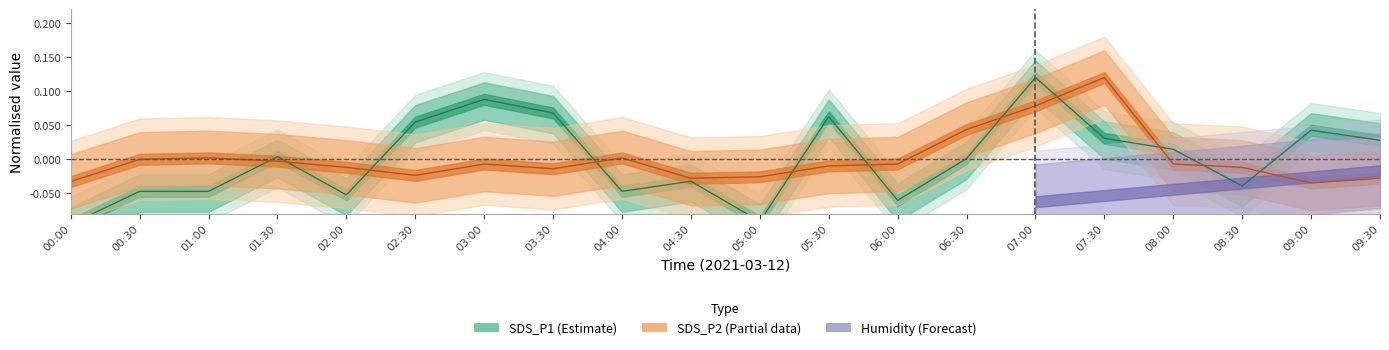

What is the spread (max minus min) of values at 09:30?

0.1